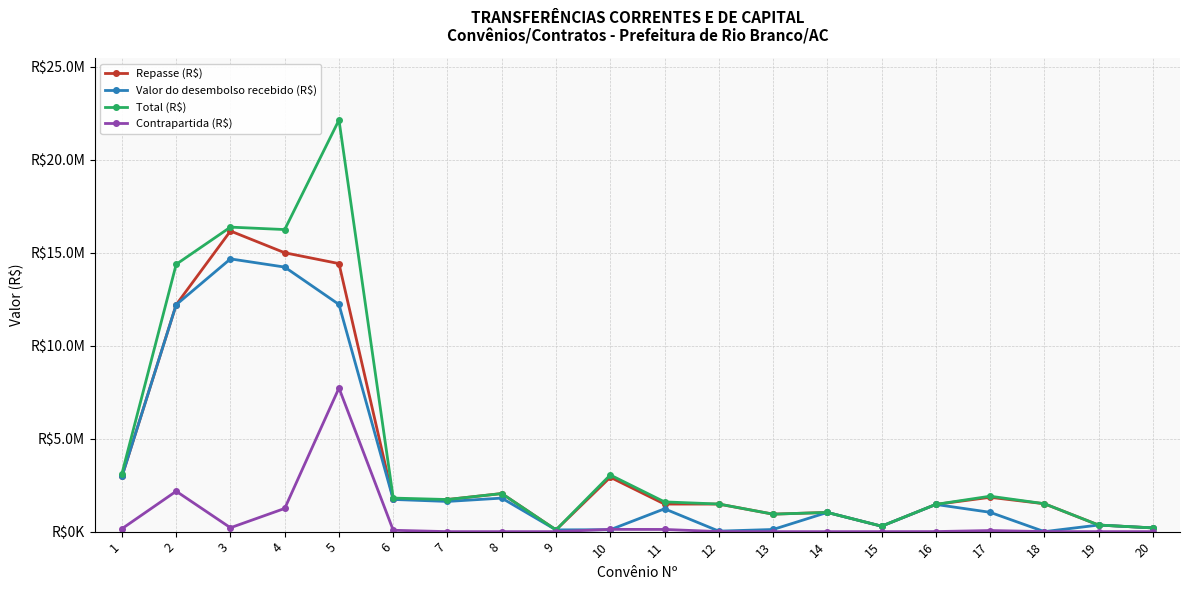

What is the total value across all series at 17?

4850122.0